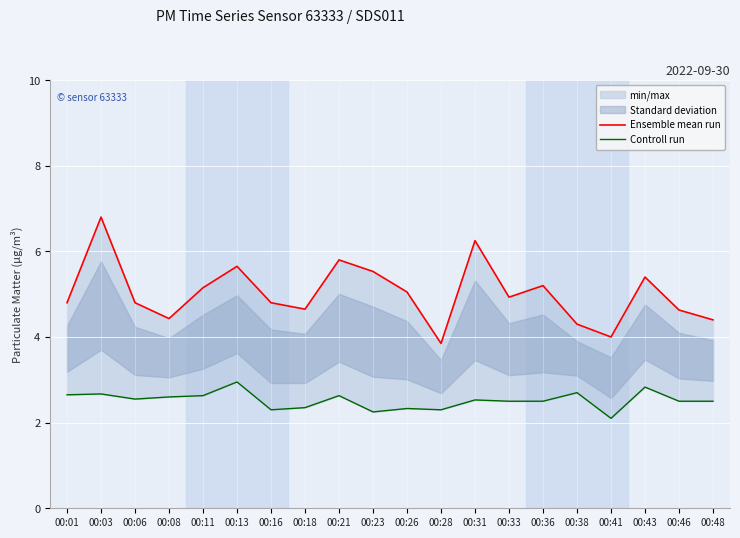

What is the maximum value shown in the chart?

6.8